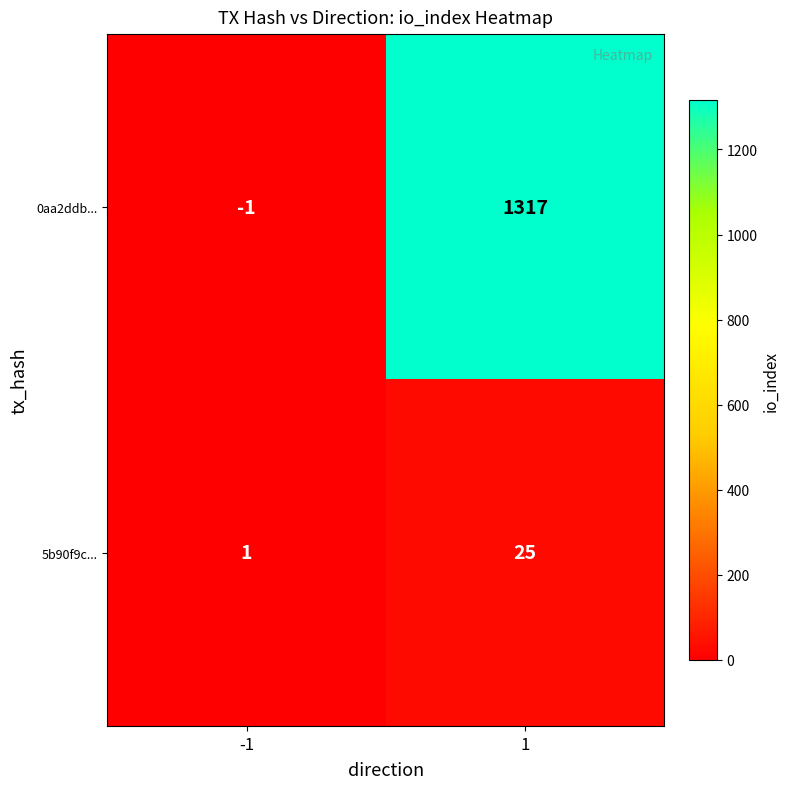

True or false: 5b90f9c... has a value of 13 at 1.

False